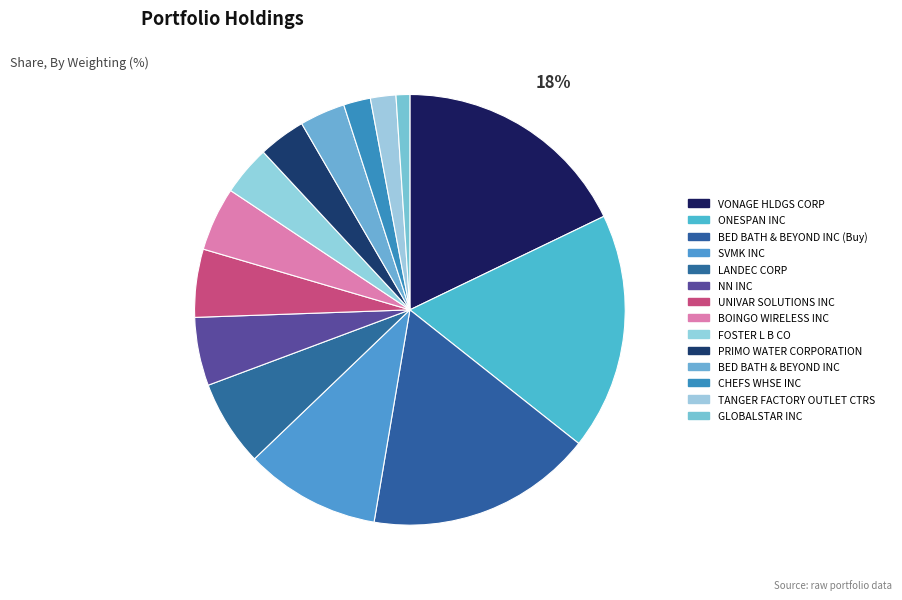

How many segments does this pie chart have?

14